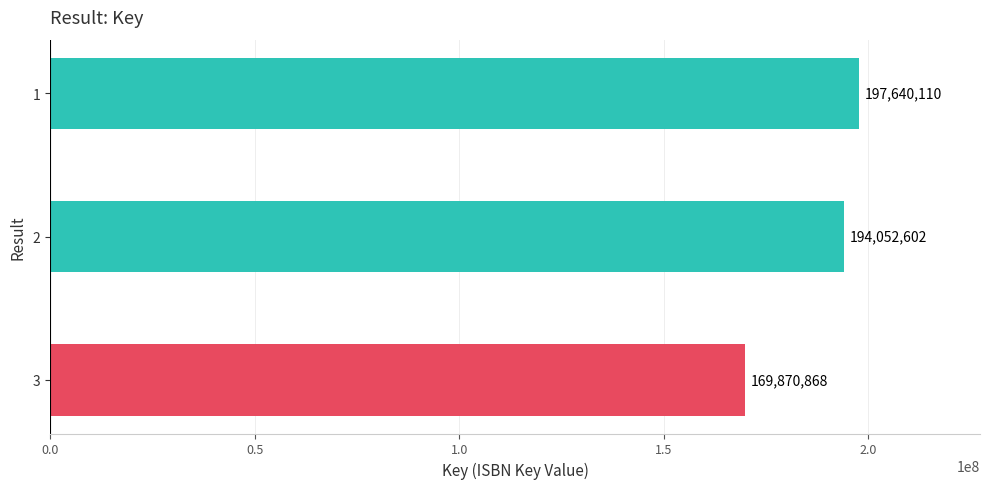

The chart shows a value of 341010004 at 2. True or false?

False